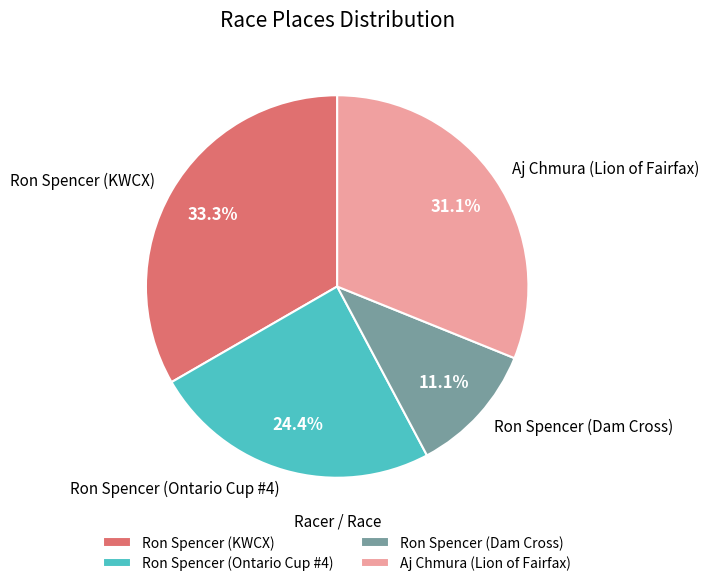

Between Aj Chmura (Lion of Fairfax) and Ron Spencer (Dam Cross), which is larger?

Aj Chmura (Lion of Fairfax)